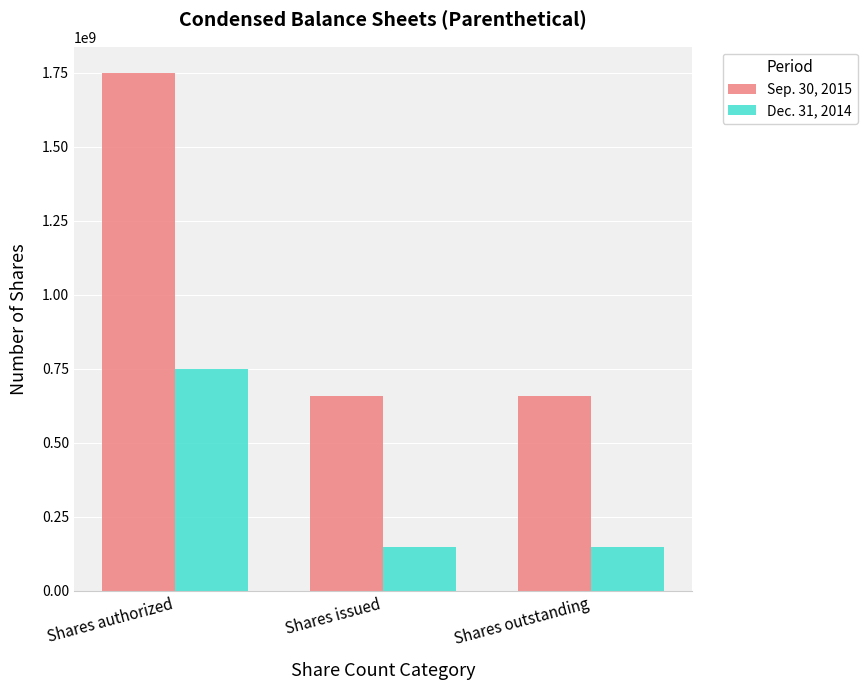

How many groups of bars are there?

3